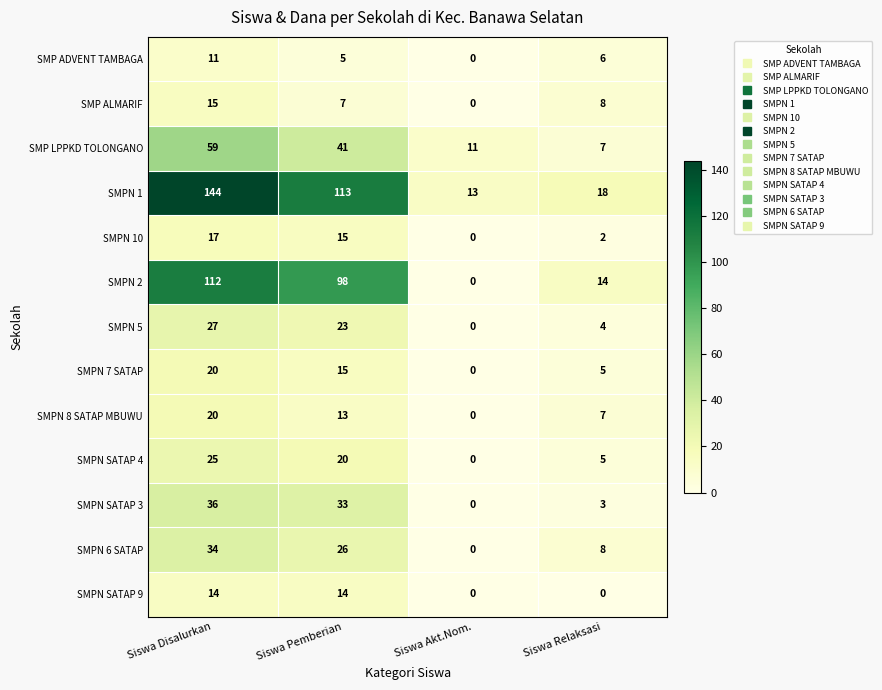

List the labels in order of SMPN 7 SATAP value, largest first.

Siswa Disalurkan, Siswa Pemberian, Siswa Relaksasi, Siswa Akt.Nom.